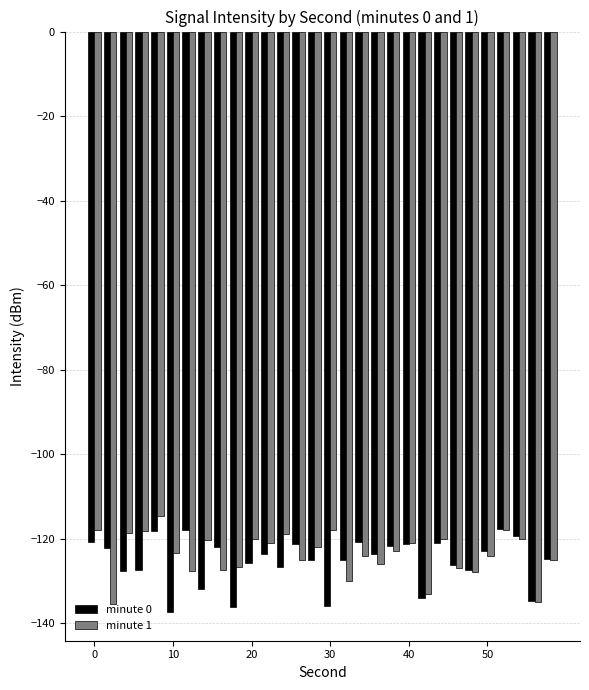

What is the lowest value of the minute 1 series?

-135.5